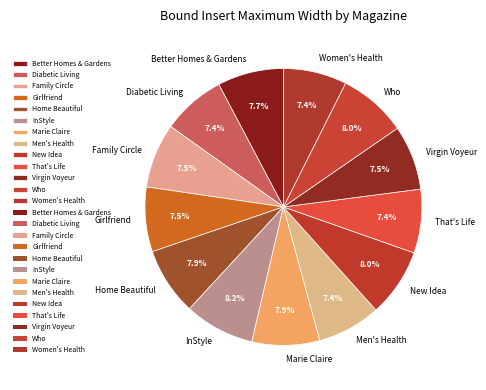

Approximately how many times larger is the value at InStyle compared to Marie Claire?

1.0